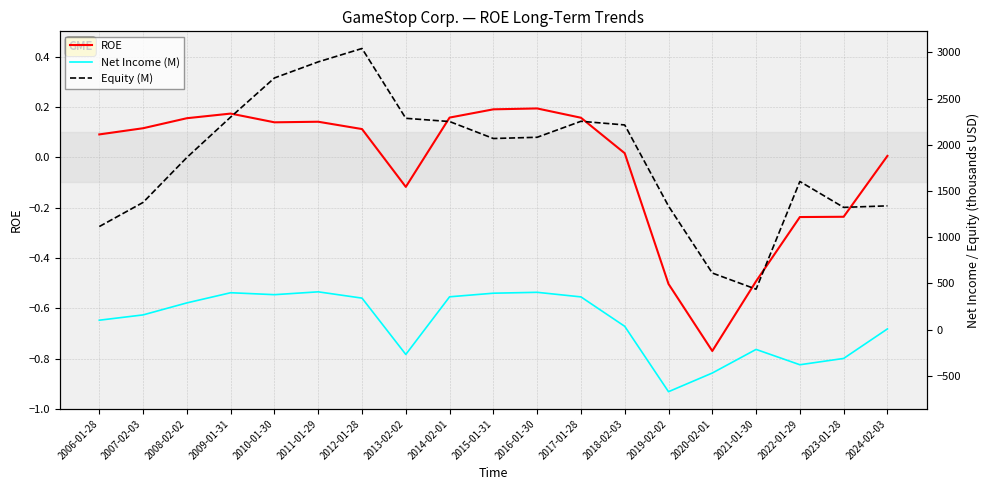

At which category does Equity (M) reach its first local valley?

2015-01-31